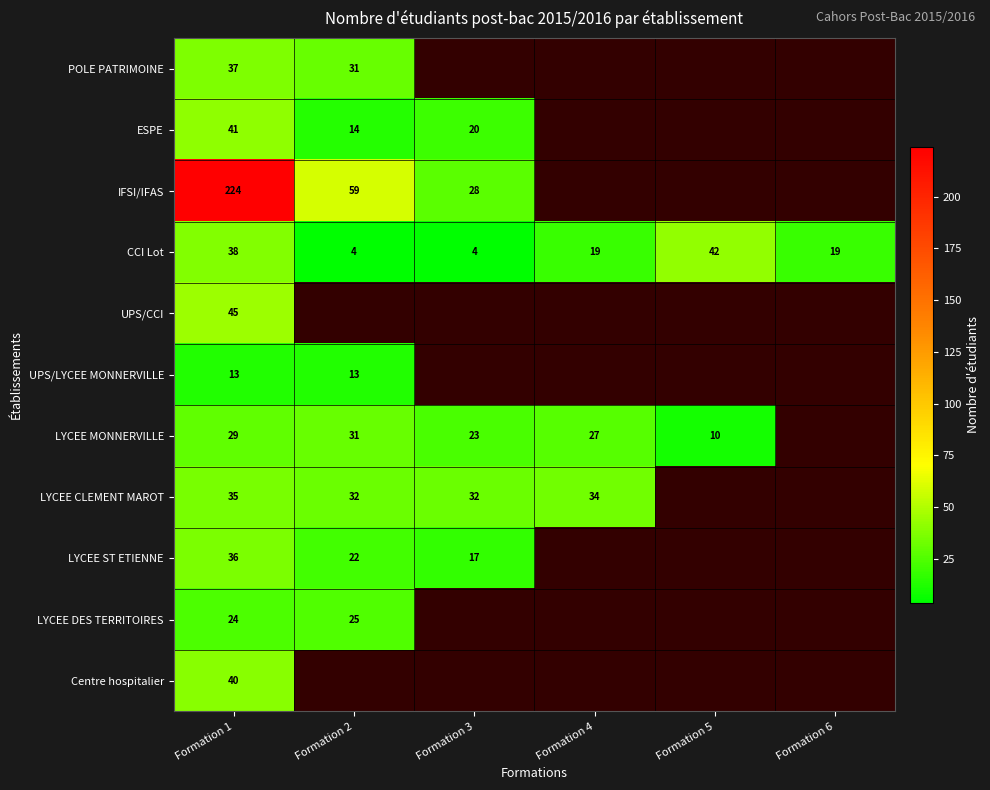

What is the maximum value shown in the chart?

224.0